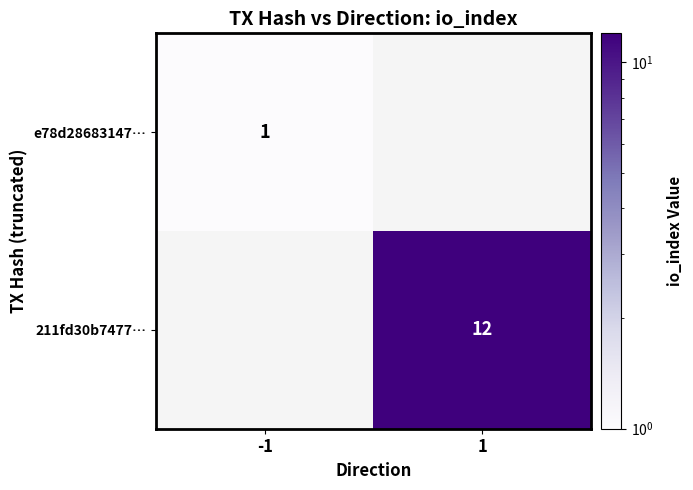

The value of e78d28683147… at -1 is 2. True or false?

False